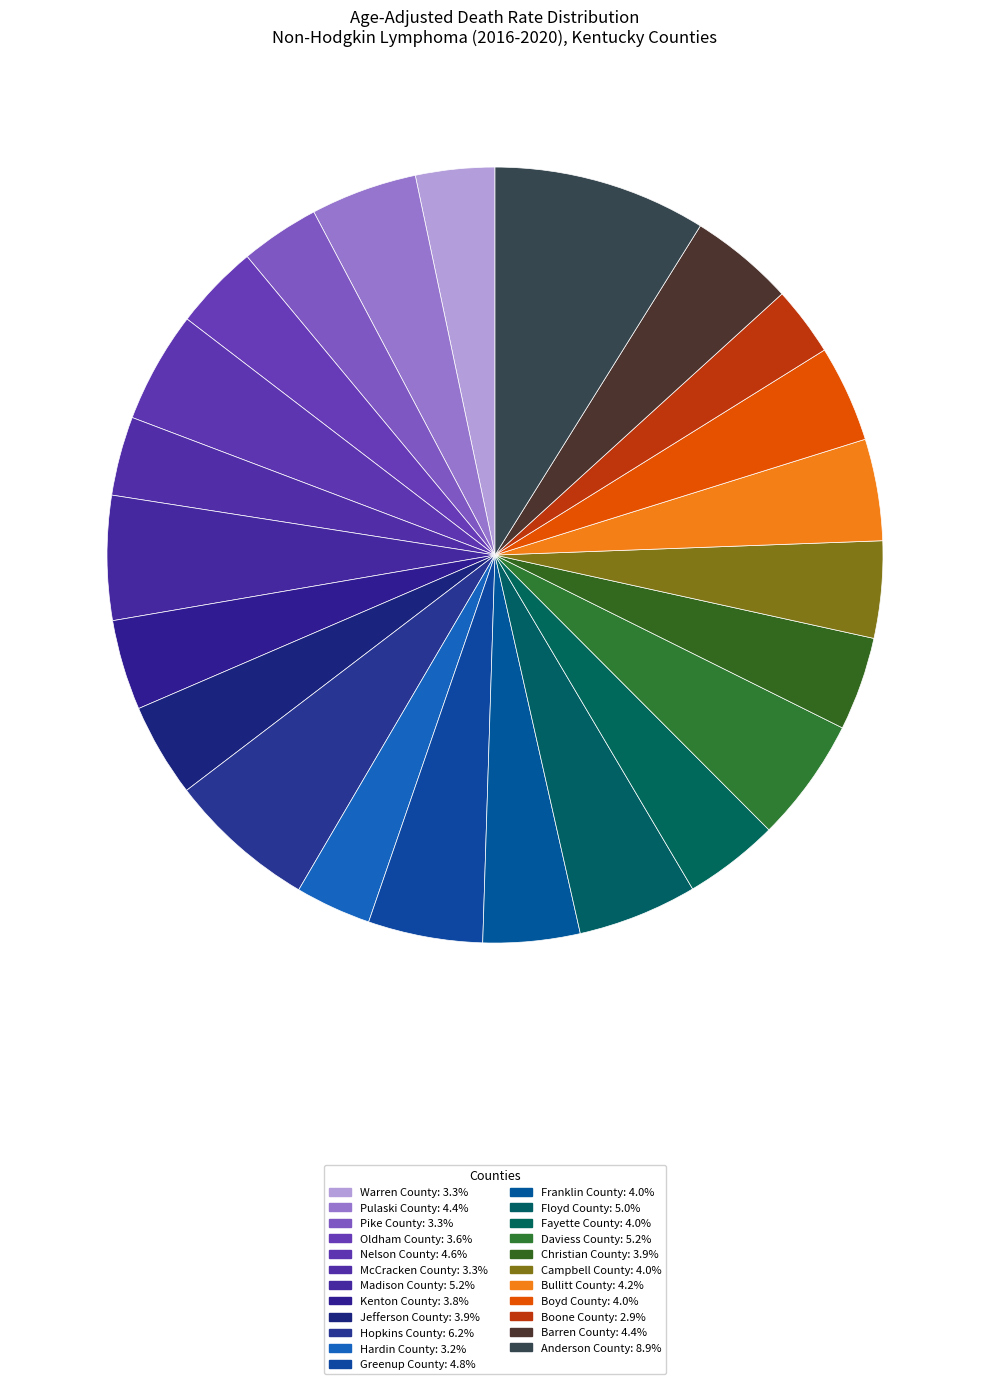

Which has a higher value, Floyd County or Franklin County?

Floyd County